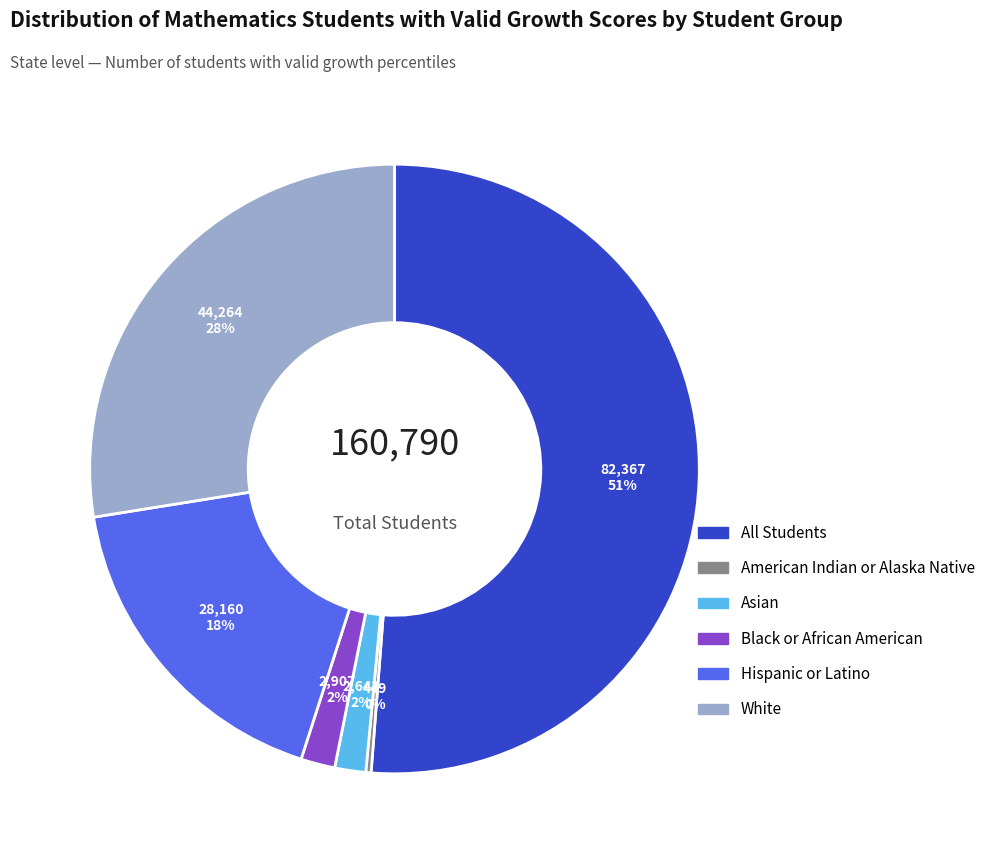

To the nearest percent, what is the average slice percentage?

17%